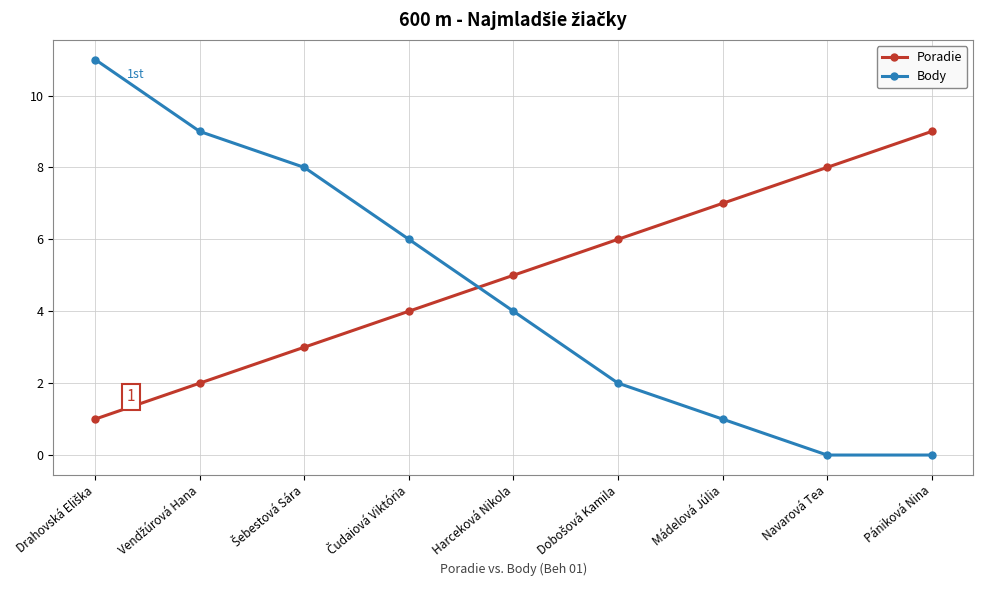

What position from the right is Navarová Tea?

2